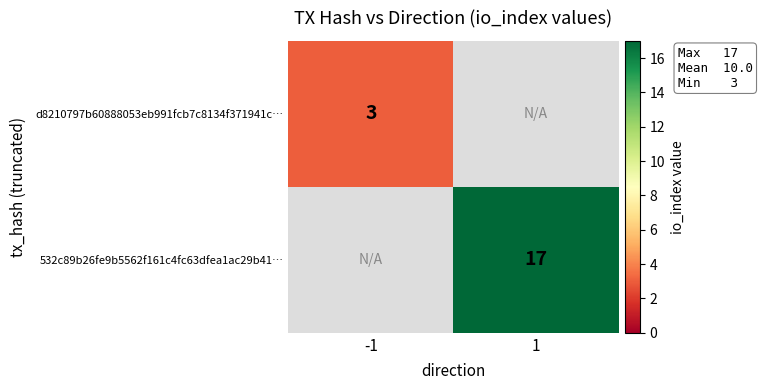

The 532c89b26fe9b5562f161c4fc63dfea1ac29b41… series shows 17 at 1. True or false?

True